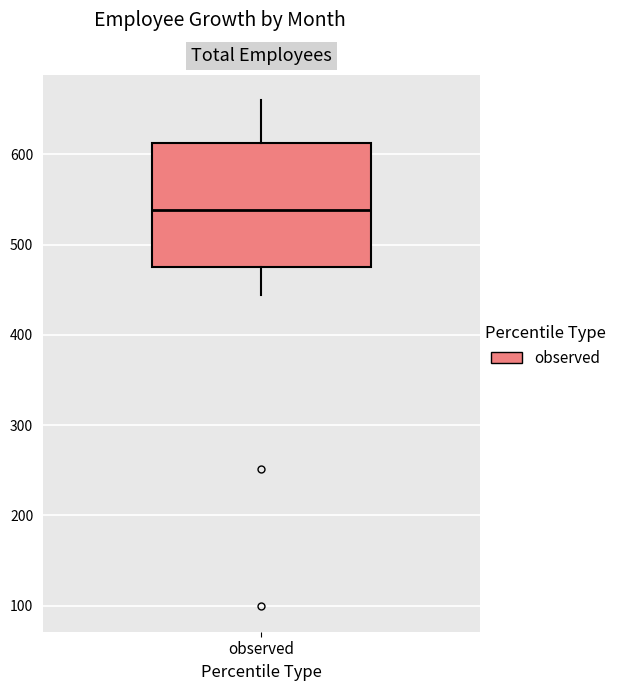

Read this box plot against the y-axis: the position of the median line, the range covered by the box, and the ends of both whiskers. The values are not printed on the chart, so give them approximately, as read against the axis.

median 540, box 470 to 610, whiskers 440 to 660